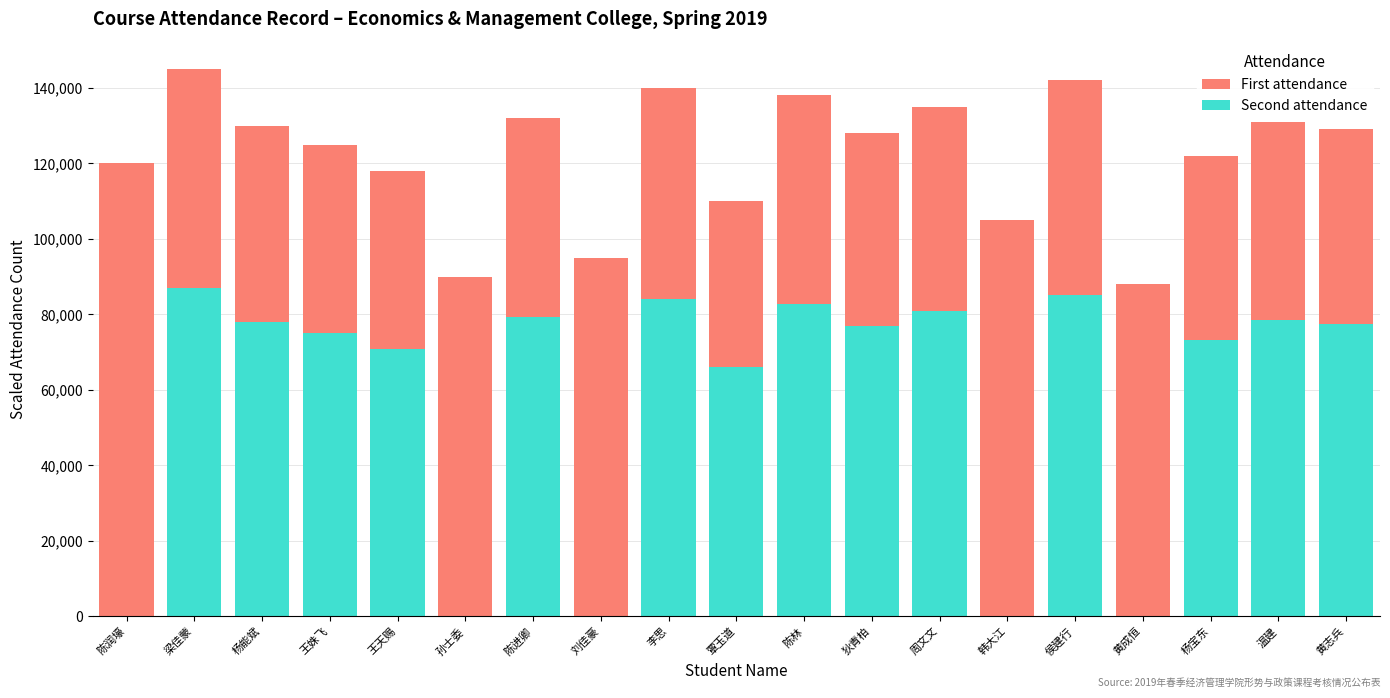

Count the number of categories in the chart.

19